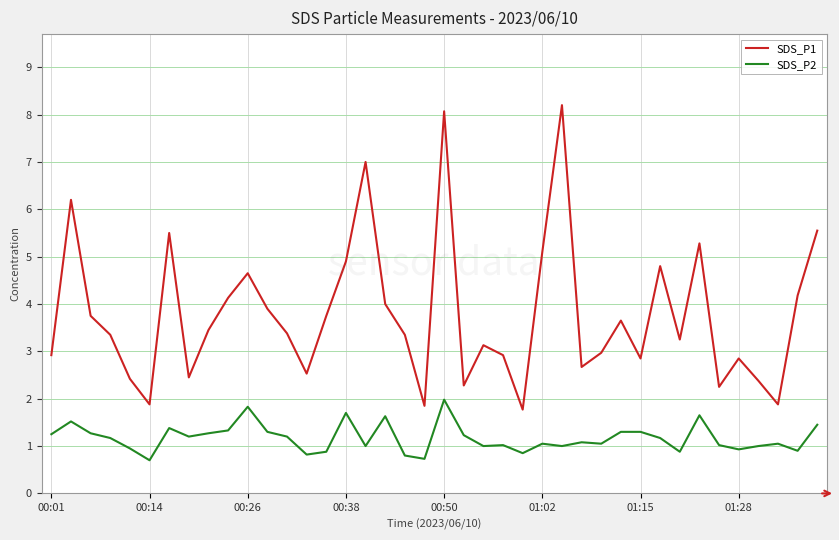

Does the chart display data point markers on the line(s)?

No